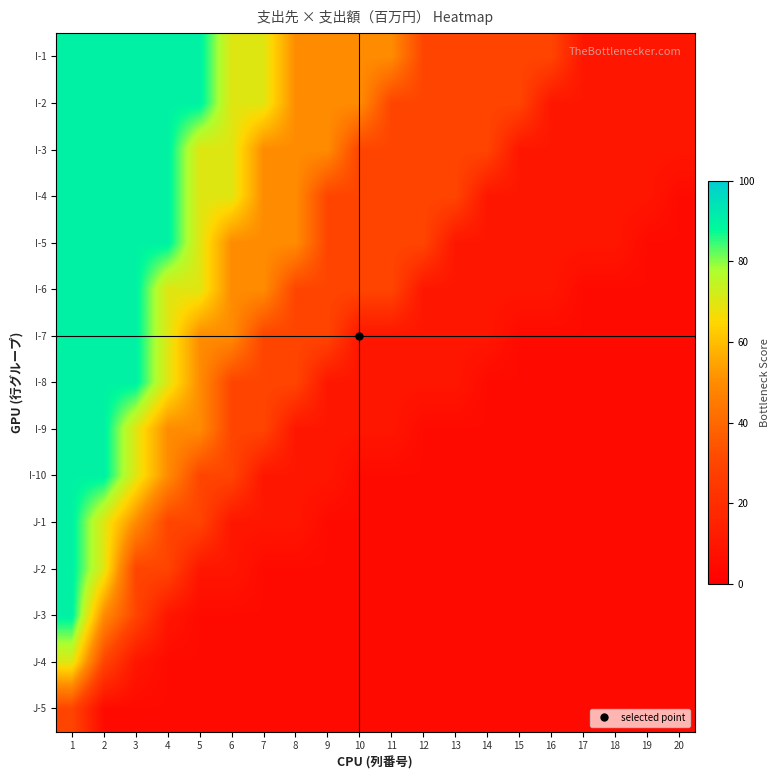

At which category is the sum across all series the highest?

1